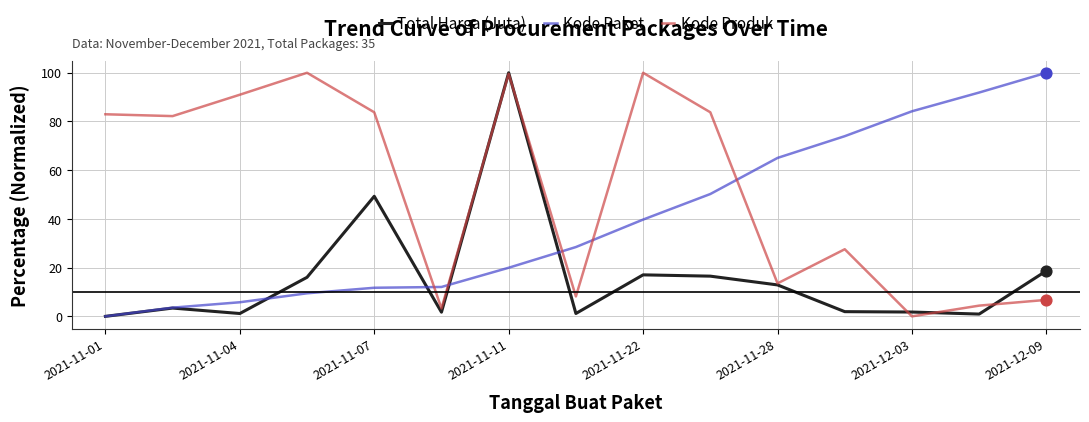

Which series has the largest total across all categories?

Kode Produk